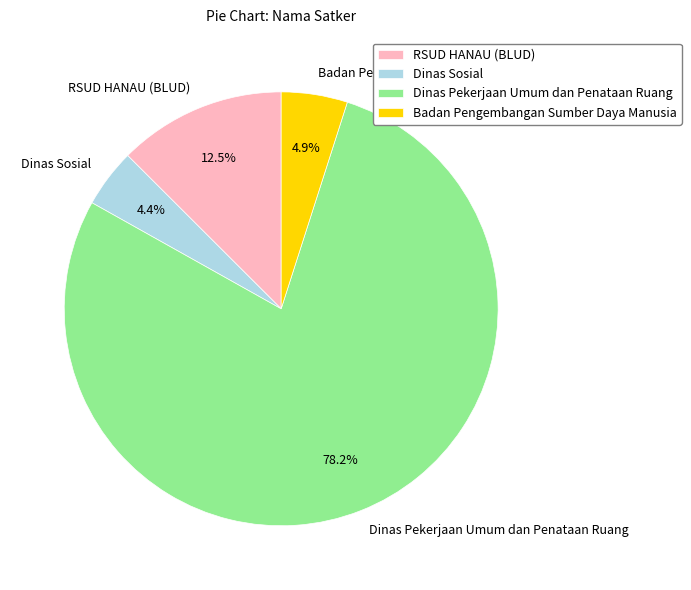

Which slice is the largest?

Dinas Pekerjaan Umum dan Penataan Ruang